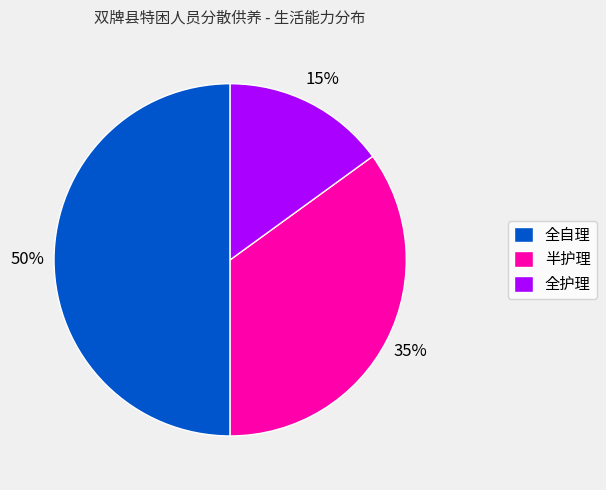

Rank the categories by value from highest to lowest.

全自理, 半护理, 全护理